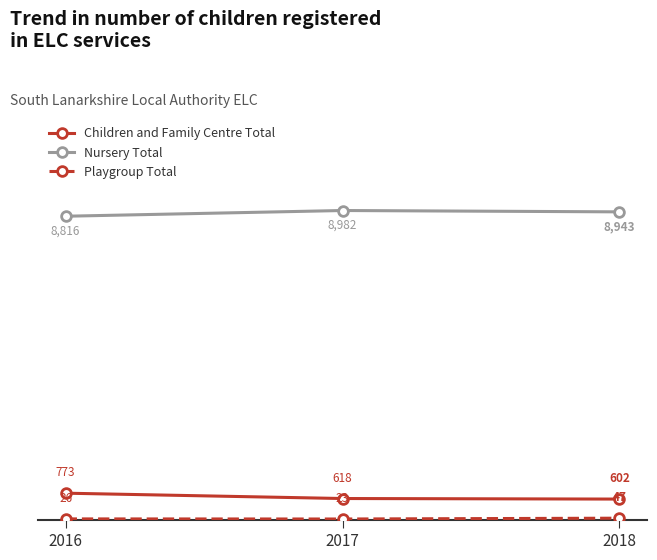

What is the difference between the highest and lowest values at 2017?

8959